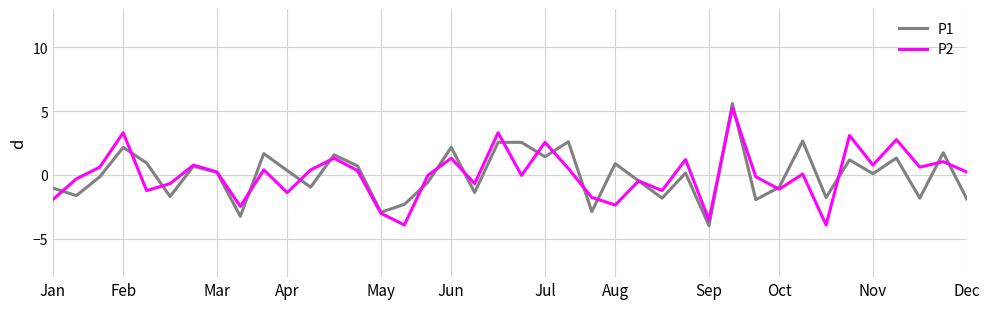

What is the maximum value for P2?

5.3